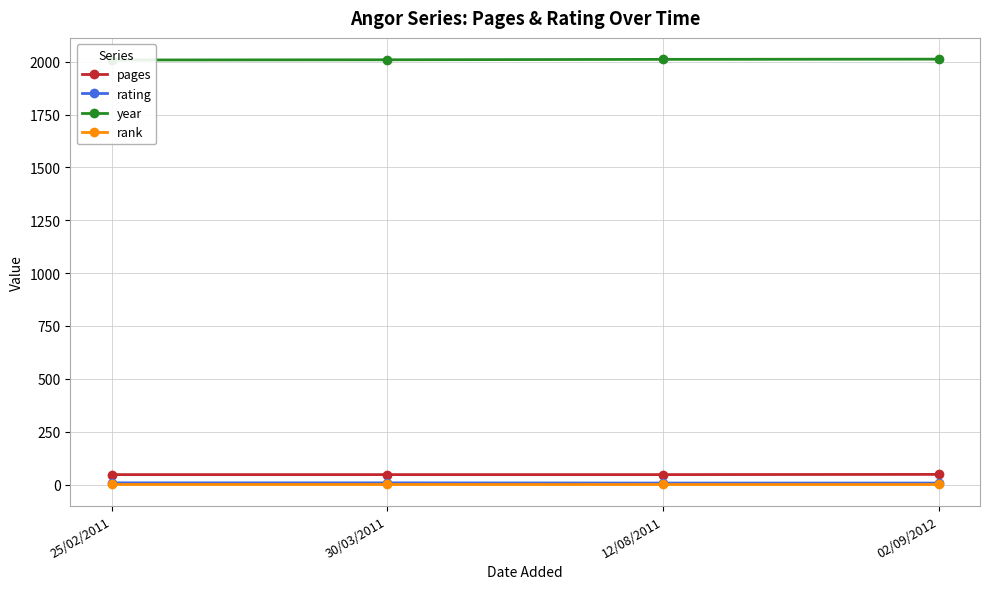

What is the difference between the second highest and second lowest values in the rating series?

1